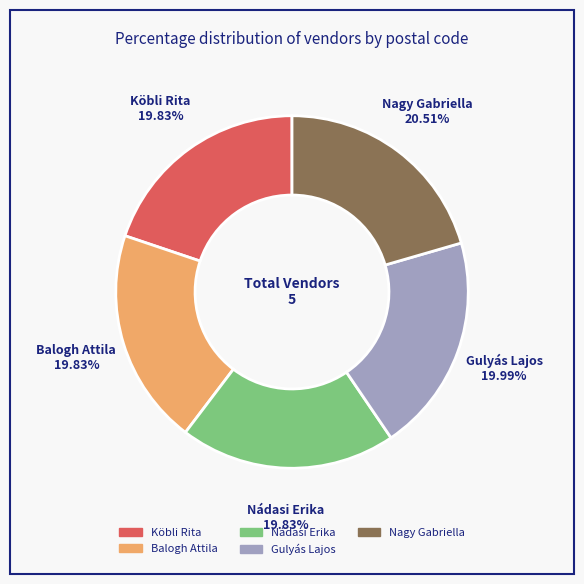

True or false: Balogh Attila accounts for 20% of the total.

True